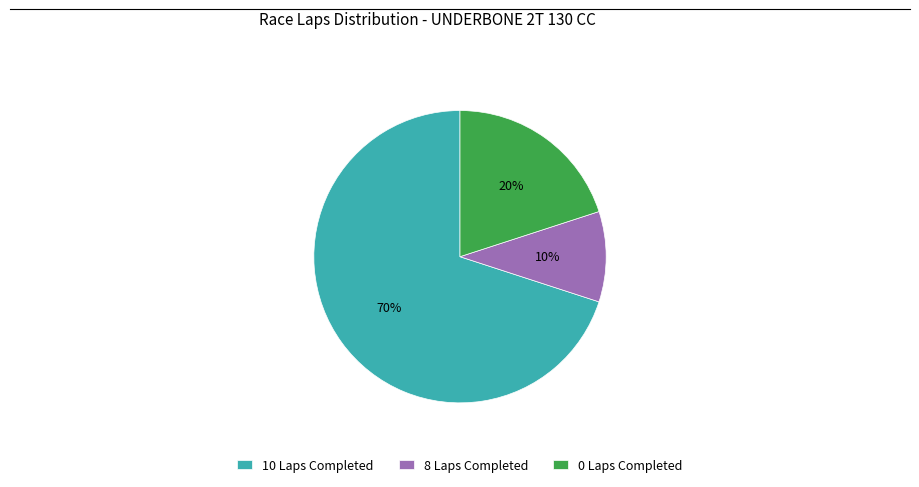

Which category has the biggest portion of the pie?

10 Laps Completed